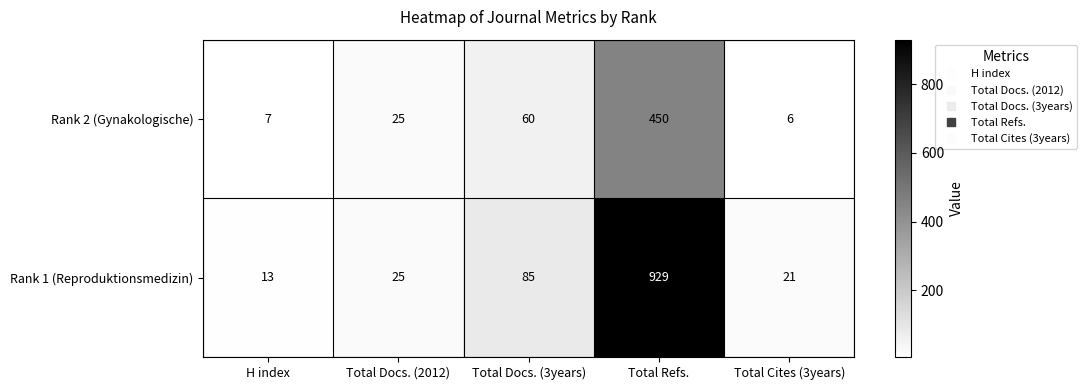

What is the maximum value shown in the chart?

929